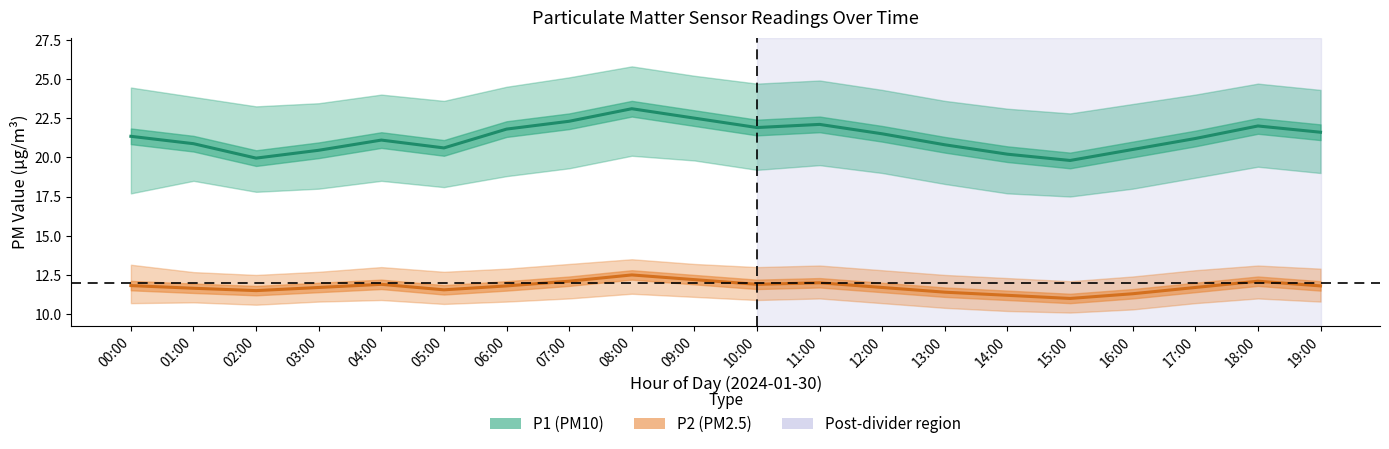

Does the chart have visible grid lines?

No